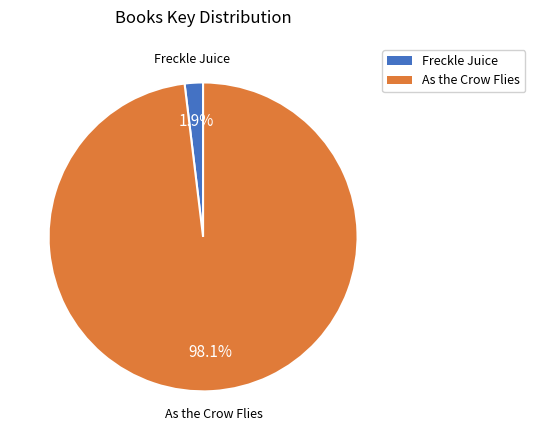

What is the smallest slice in the pie chart?

Freckle Juice